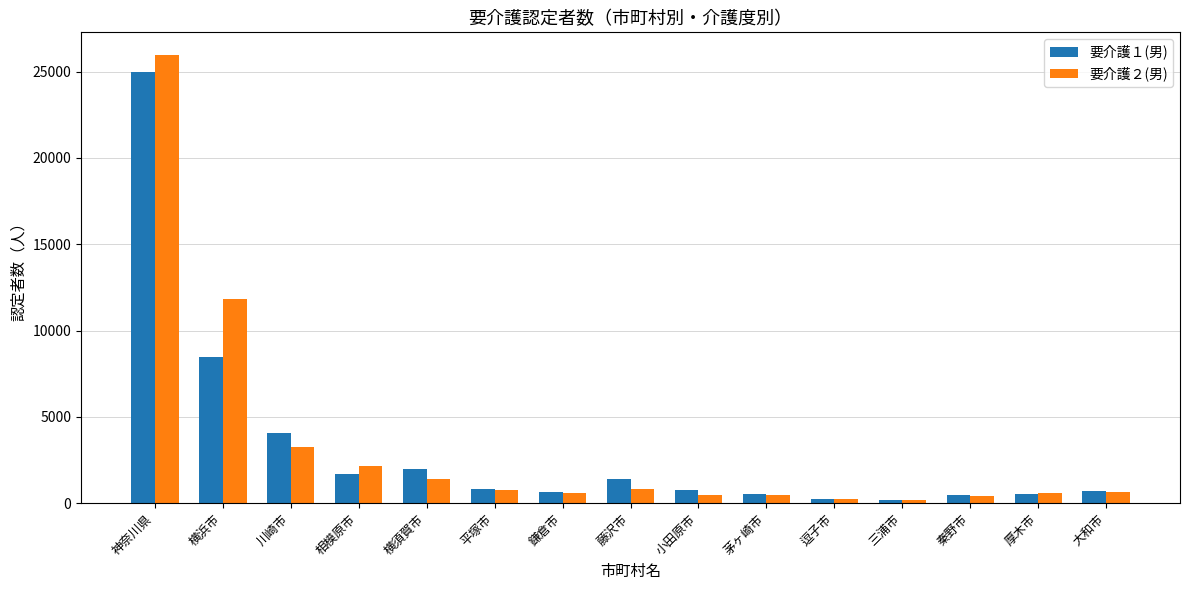

Which series has the widest spread of values?

要介護２(男)